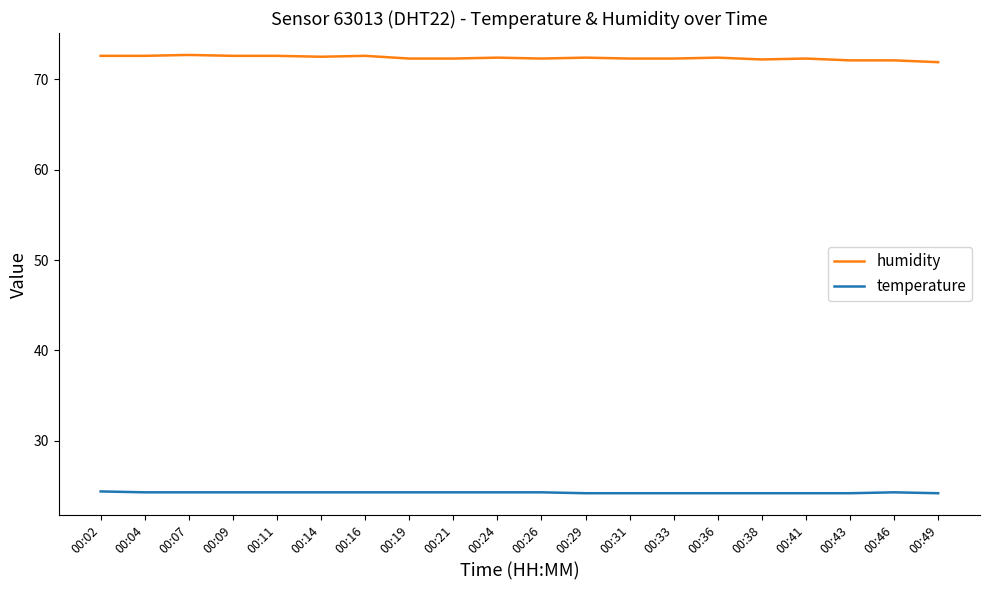

What is the maximum value shown in the chart?

72.7